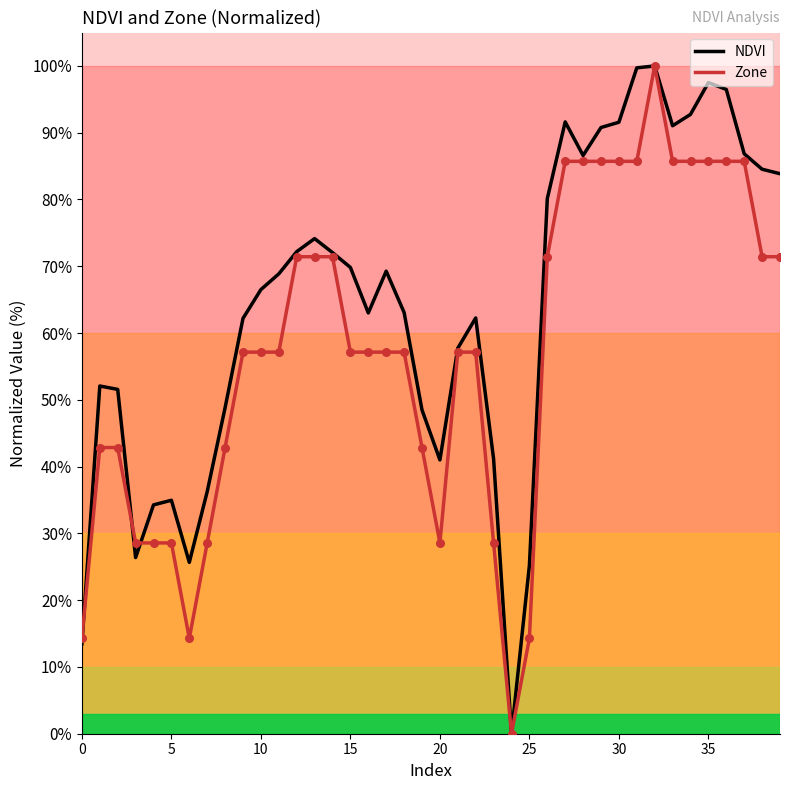

Which series has the largest total across all categories?

NDVI